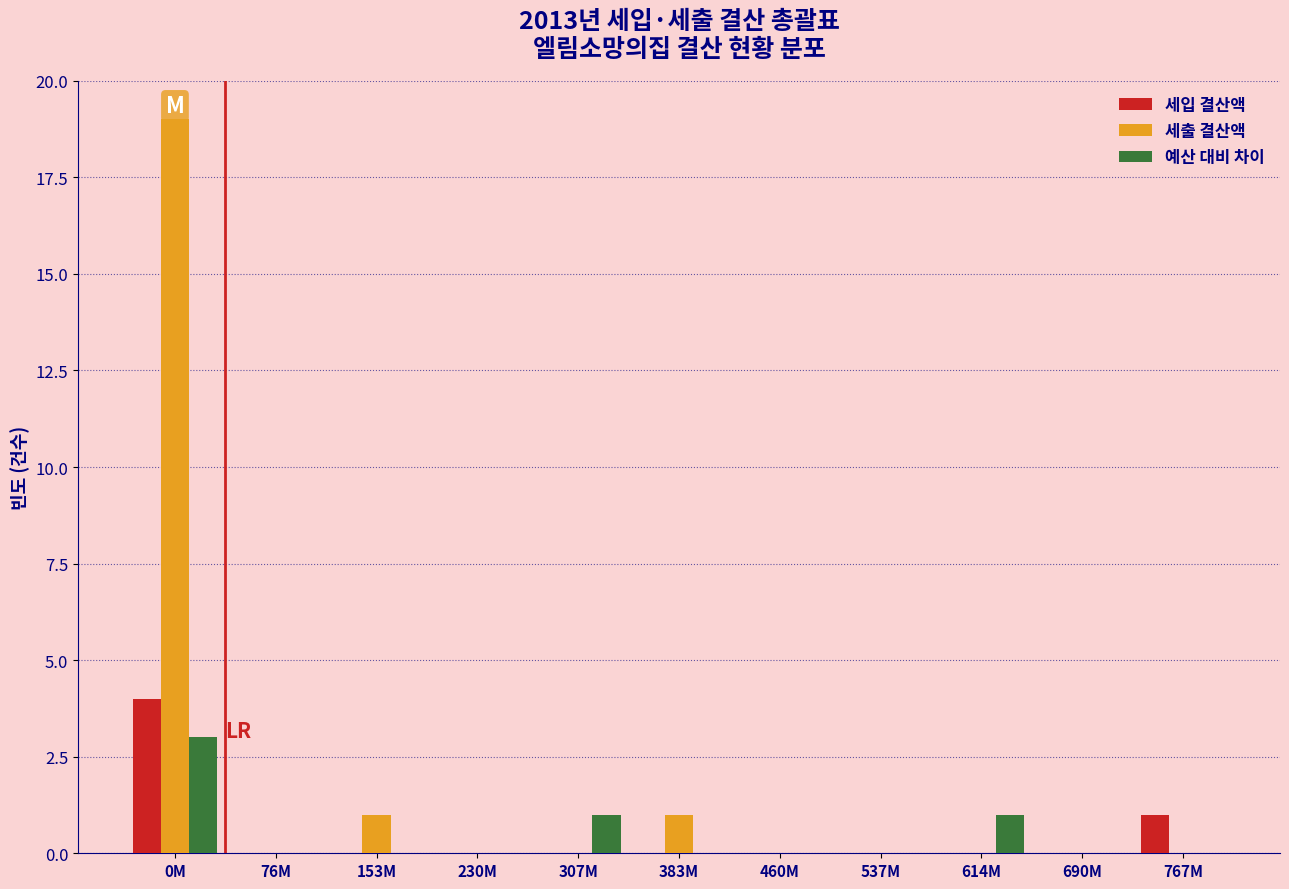

At which label does 세출 결산액 reach its peak?

0M